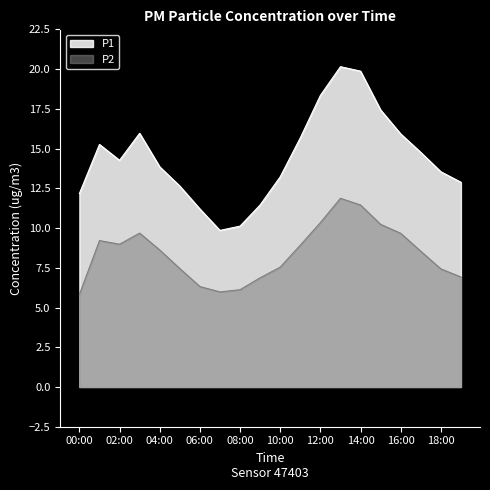

What is the difference between the second highest and minimum values in the P1 series?

10.0